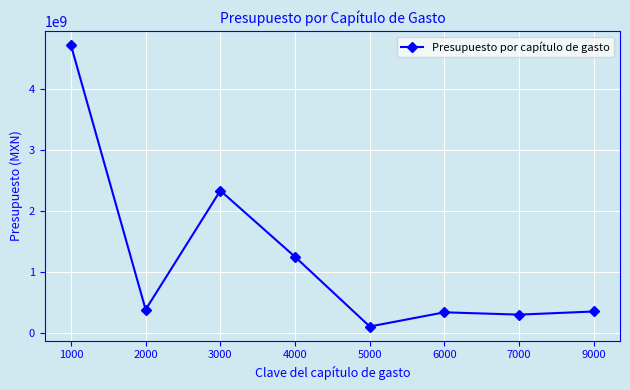

Which category has the lowest value across all series?

5000